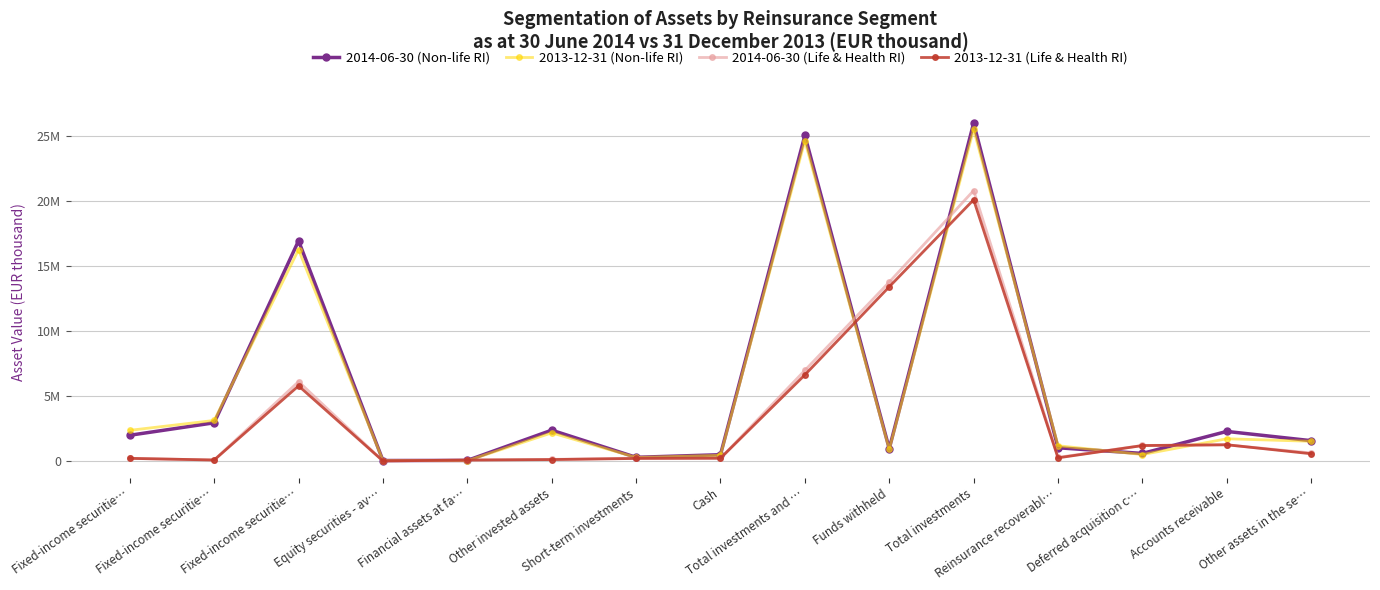

What are all the series names shown in the legend?

2014-06-30 (Non-life RI), 2013-12-31 (Non-life RI), 2014-06-30 (Life & Health RI), 2013-12-31 (Life & Health RI)